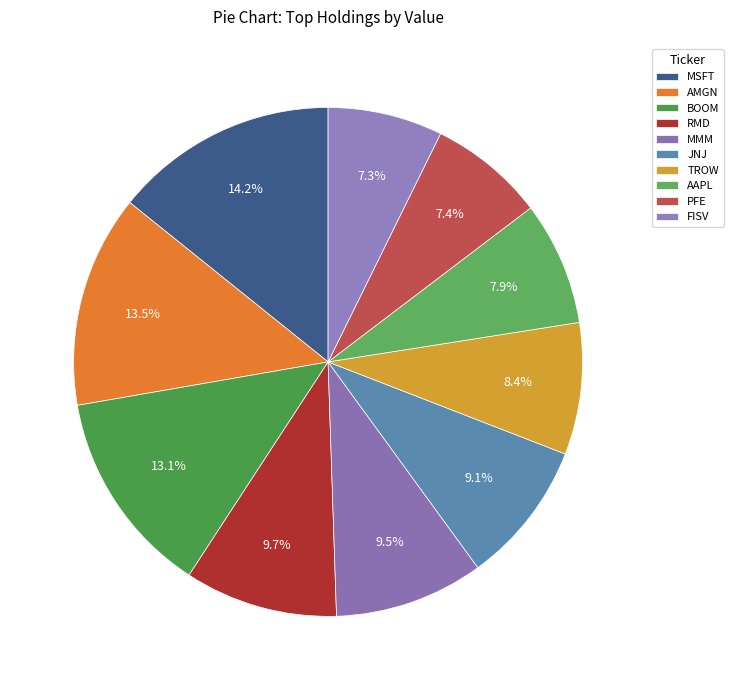

How many segments does this pie chart have?

10